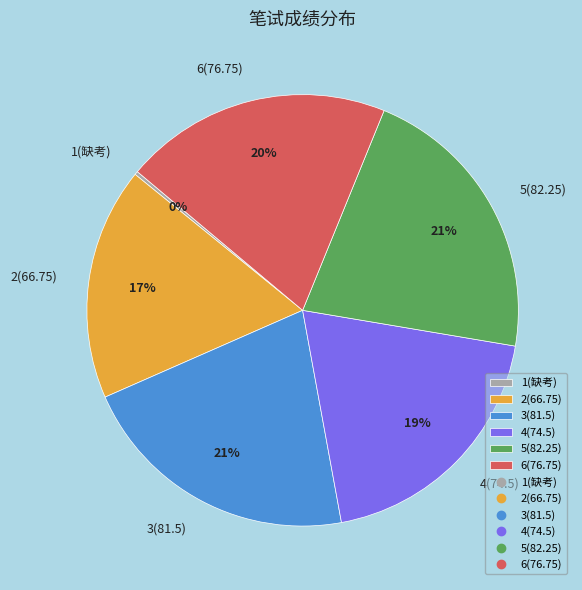

To the nearest percent, what portion does 4(74.5) represent?

20%